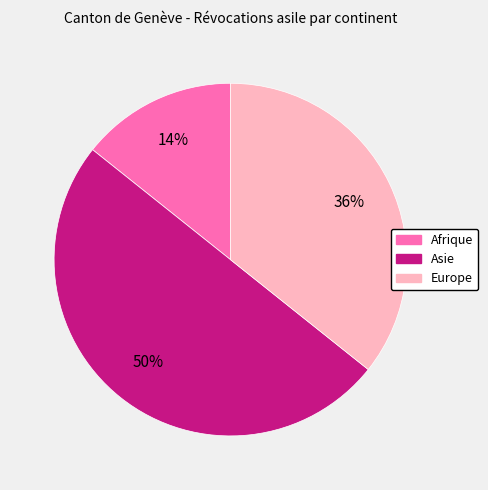

To the nearest percent, what is the difference between the largest and smallest slice percentages?

36%